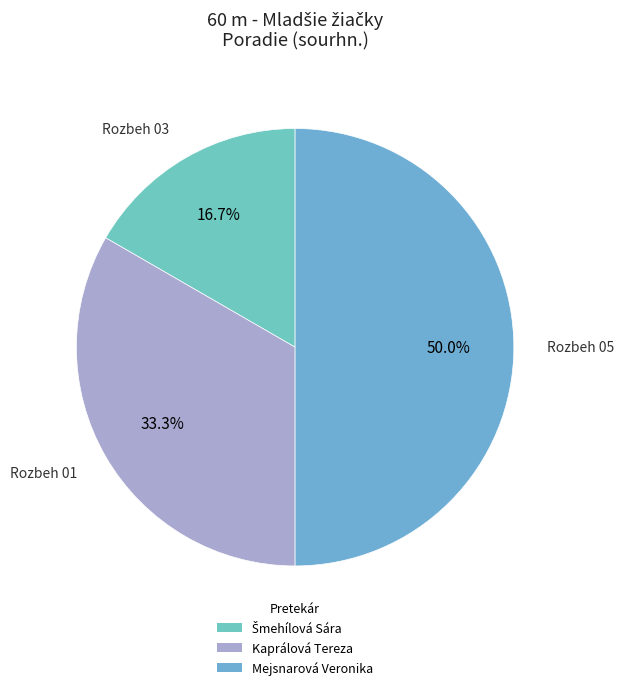

Rank the categories by value from lowest to highest.

Šmehílová Sára (Rozbeh 03), Kaprálová Tereza (Rozbeh 01), Mejsnarová Veronika (Rozbeh 05)